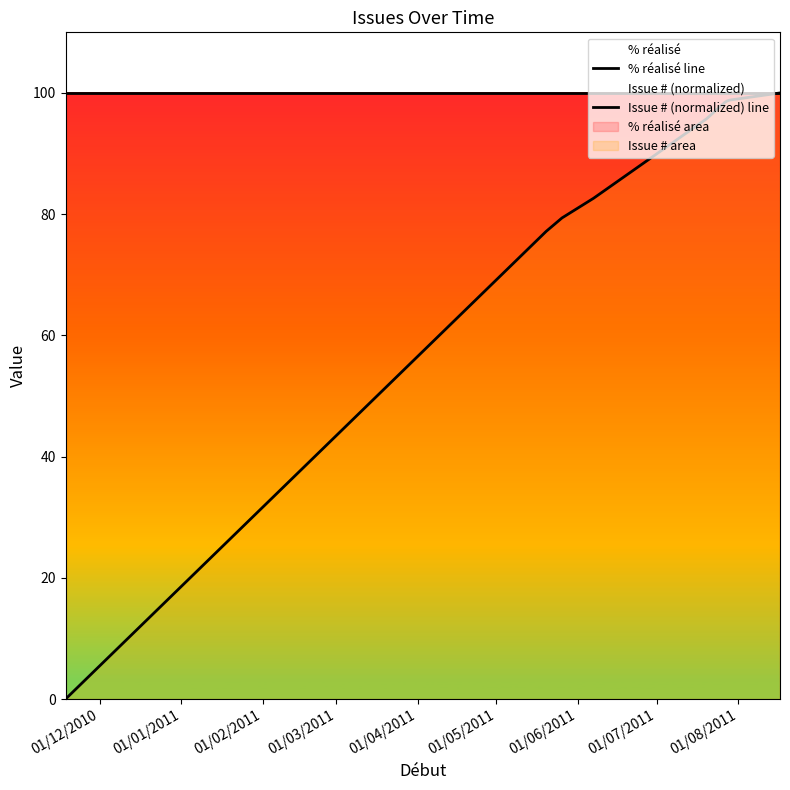

Between 01/05/2011 and 01/01/2011, which is larger?

01/05/2011